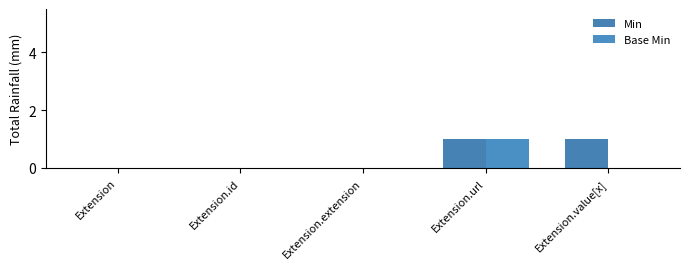

What is the maximum value for Base Min?

1